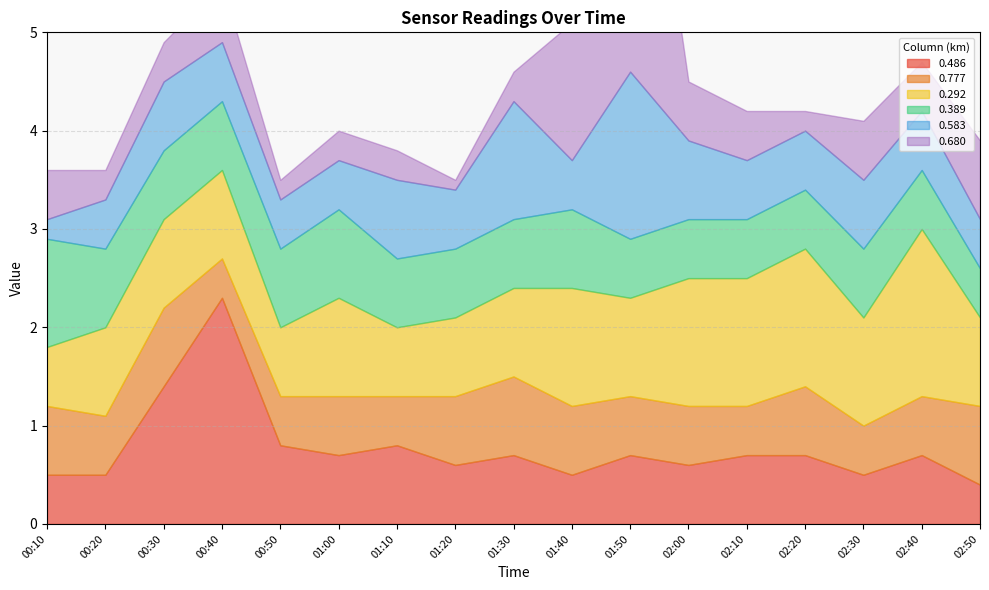

What position from the left is 01:50?

11